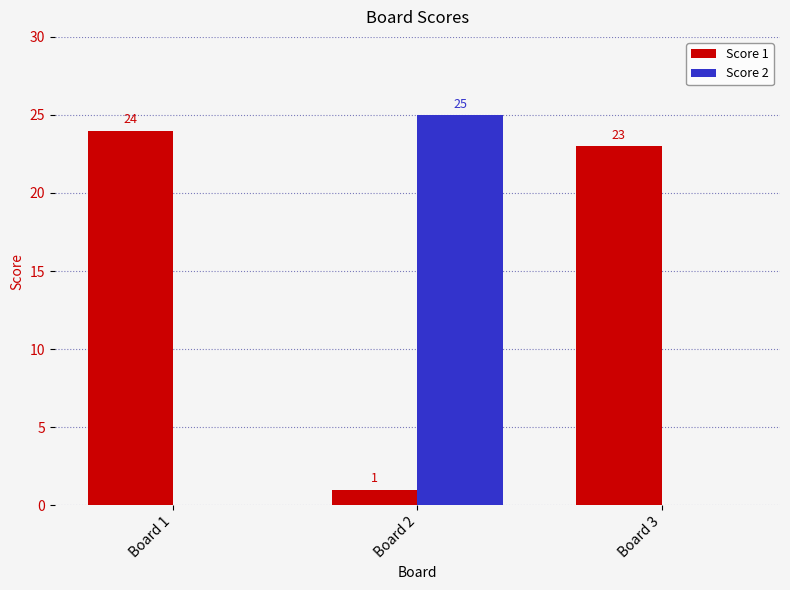

Reading right to left, what are all the values shown in this chart?

Score 1: Board 3=23	Board 2=1	Board 1=24
Score 2: Board 3=0	Board 2=25	Board 1=0